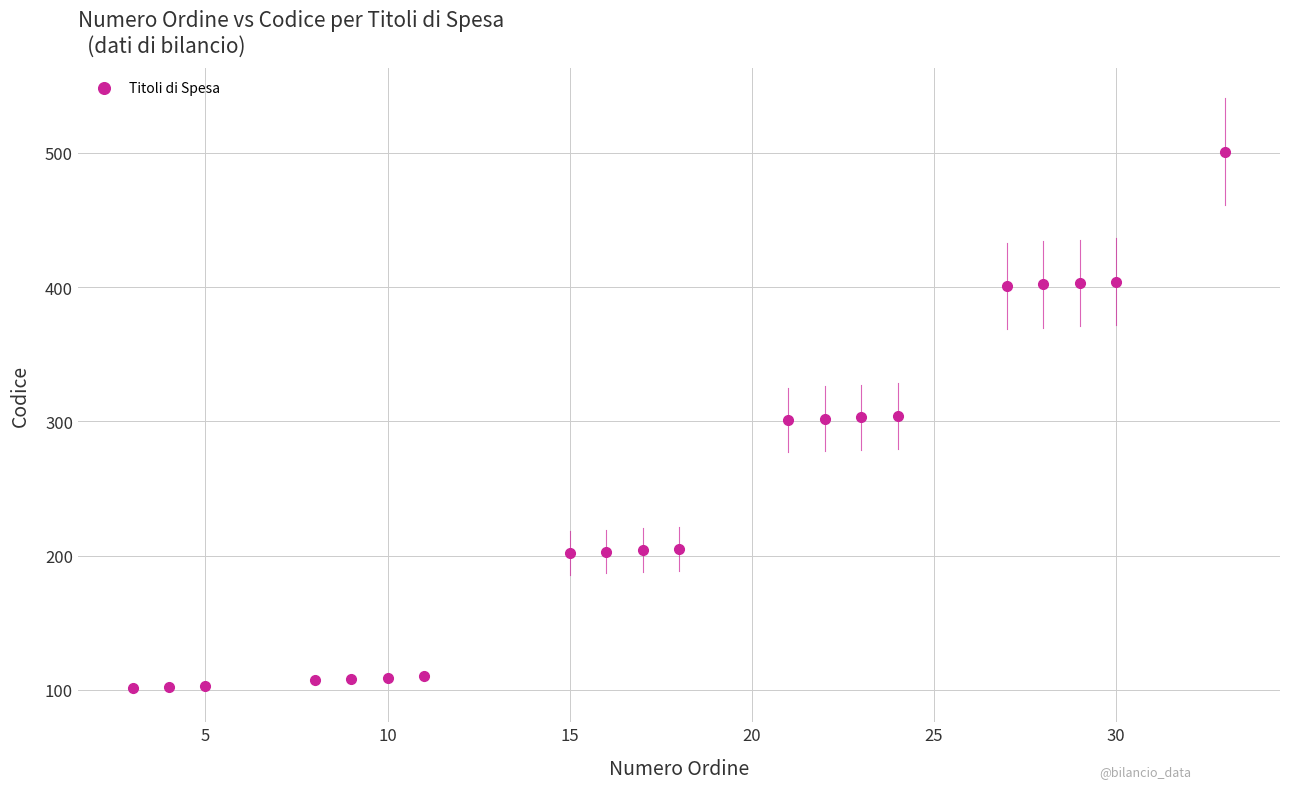

What is the range of Y values (max minus min)?

400